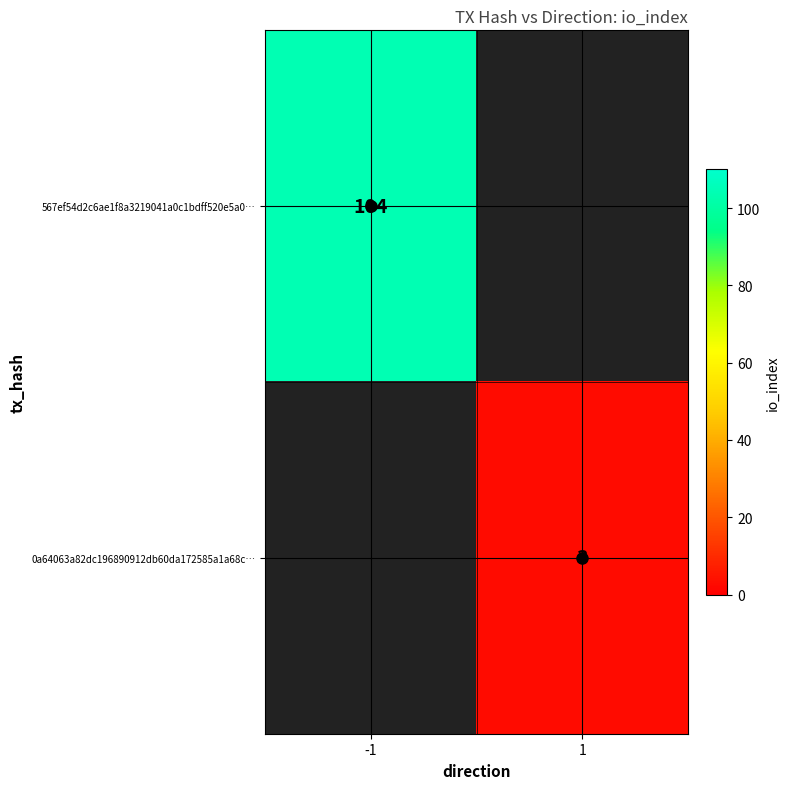

Which category has the lowest value across all series?

1